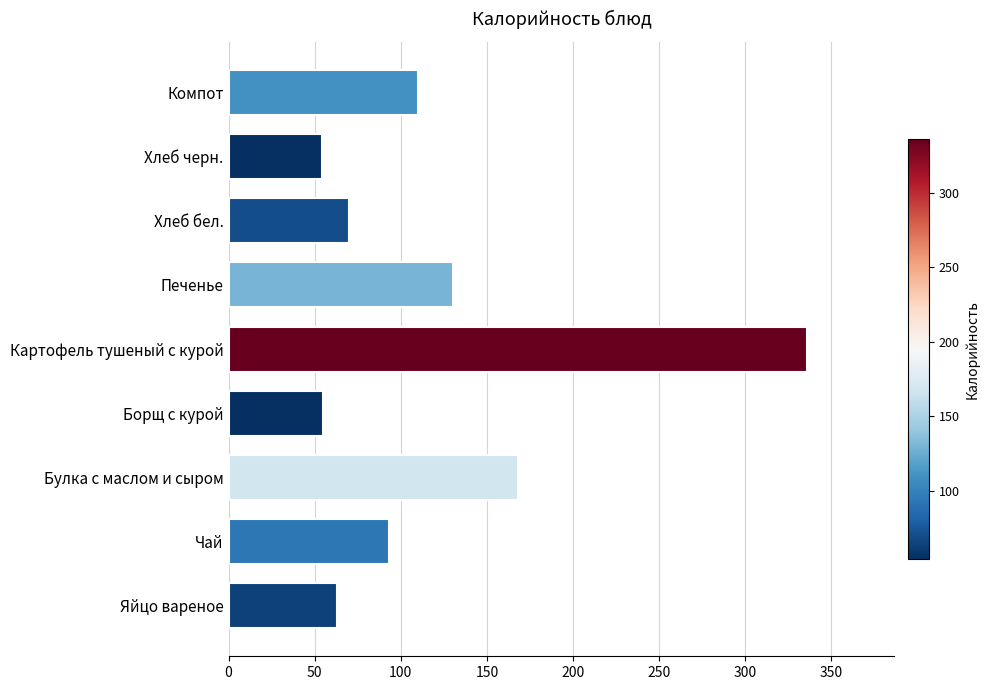

What is the smallest value displayed?

54